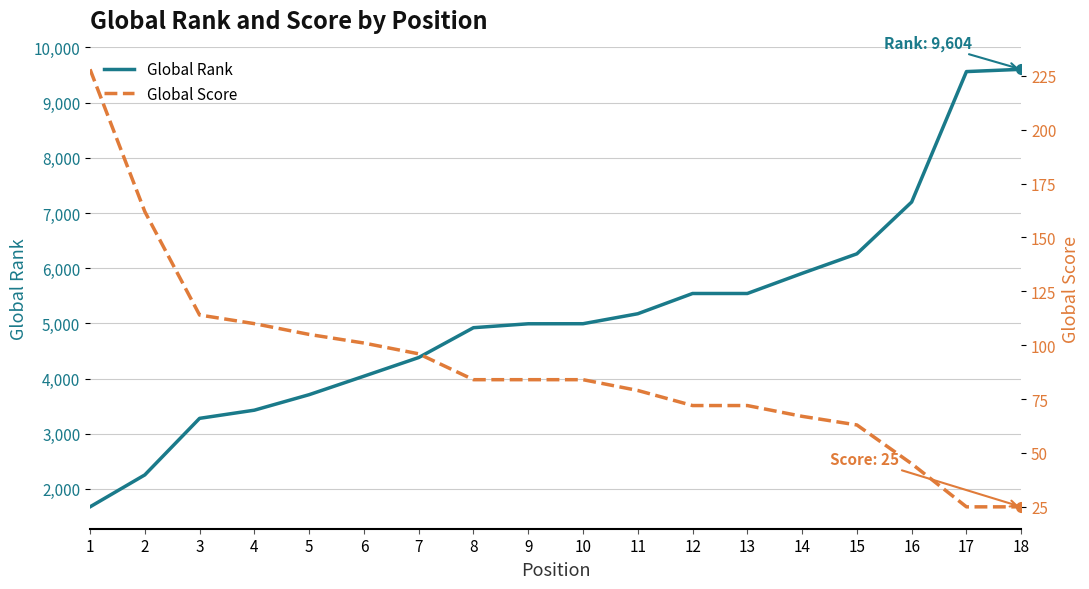

How many data points in Global Rank are above 4993?

8